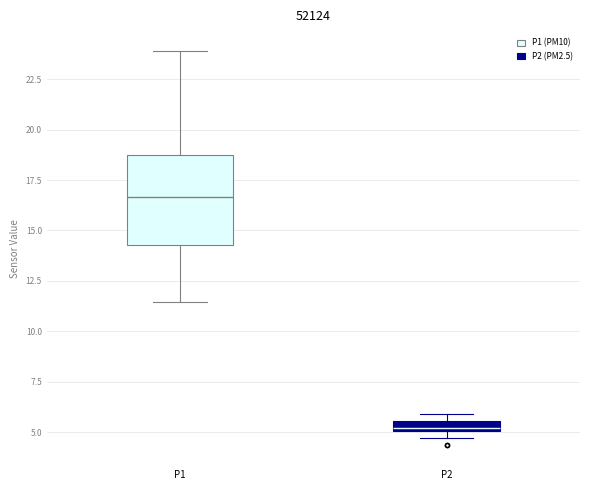

Where is the upper edge of the box for P2 on the y-axis? The values are not printed on the chart, so give them approximately, as read against the axis.

5.5